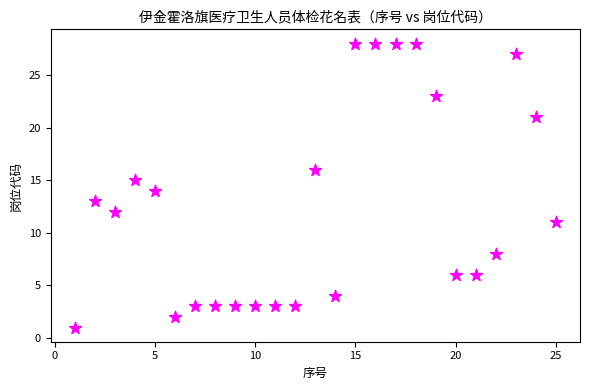

What is the range of X values (max minus min)?

24